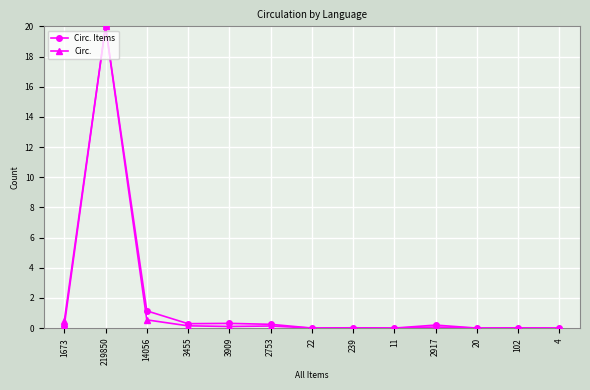

What is the maximum value shown in the chart?

20.0